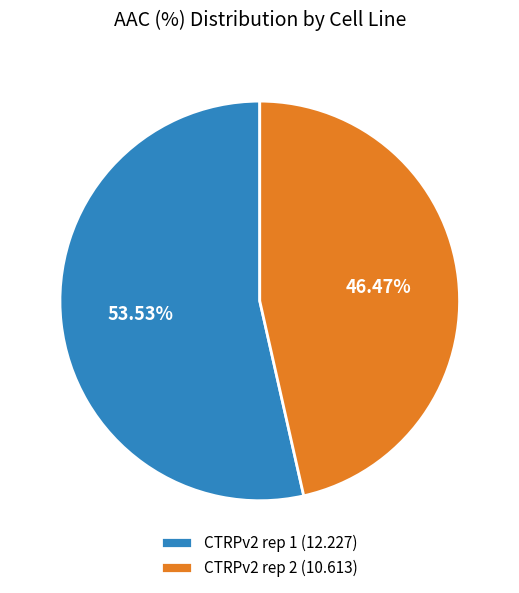

Does CTRPv2 rep 2 represent more than half of the total?

No